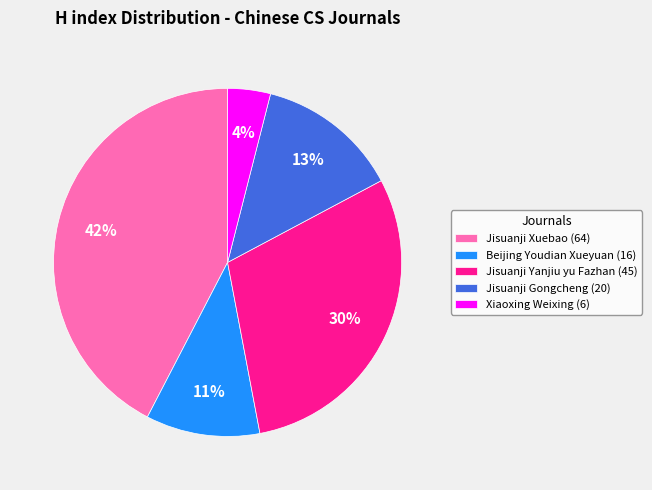

To the nearest percent, what is the difference between the largest and smallest slice percentages?

38%